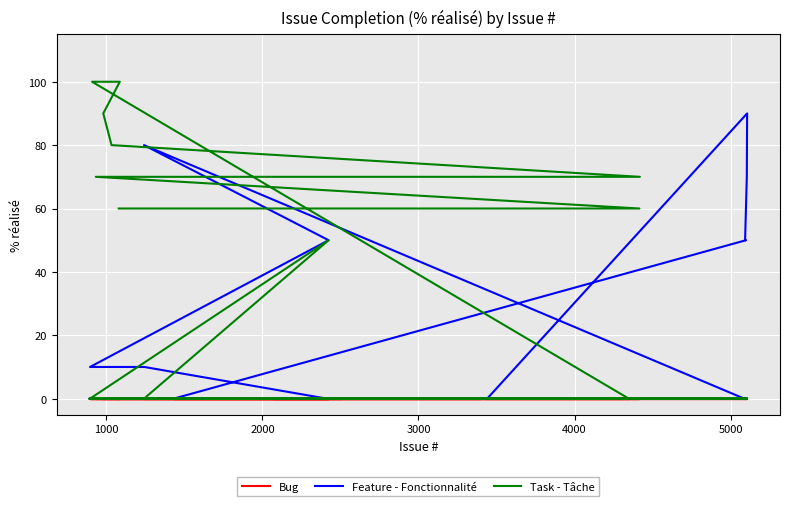

True or false: Feature - Fonctionnalité has a value of -62 at 32.

False